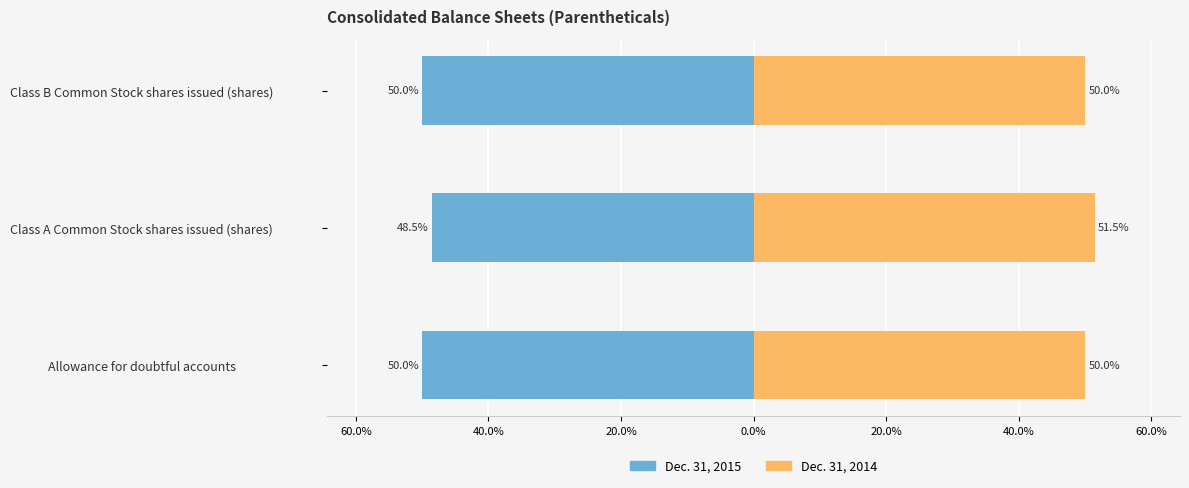

What is the highest value of the Dec. 31, 2015 series?

-48.5